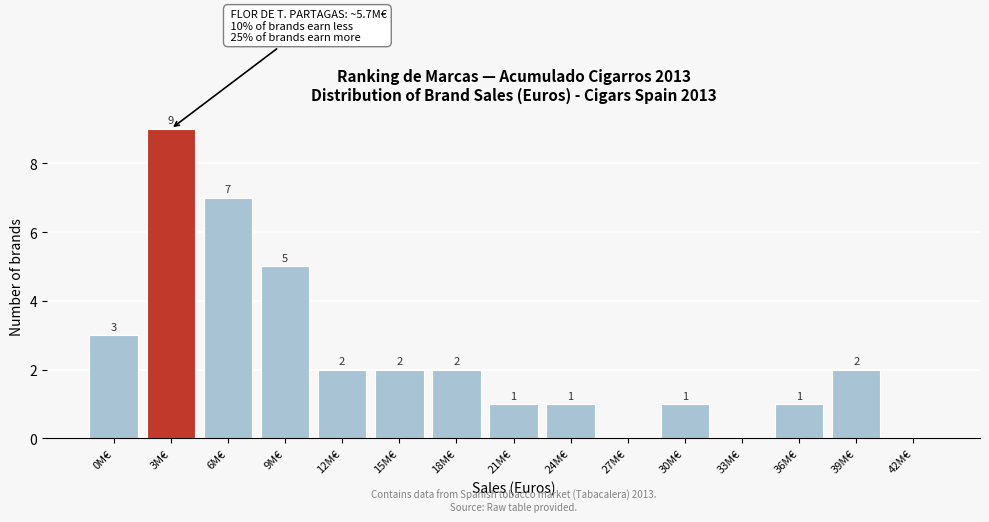

Reading left to right, transcribe all the data shown in this chart.

0M€=3	3M€=9	6M€=7	9M€=5	12M€=2	15M€=2	18M€=2	21M€=1	24M€=1	27M€=0	30M€=1	33M€=0	36M€=1	39M€=2	42M€=0